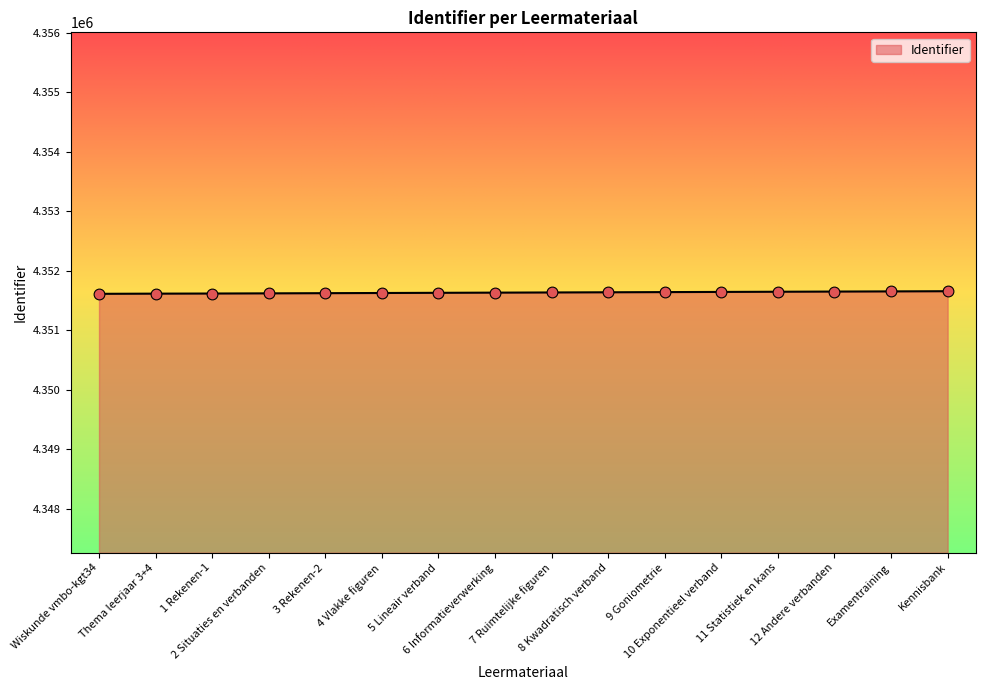

What is the change in value from 2 Situaties en verbanden to 11 Statistiek en kans?

+27